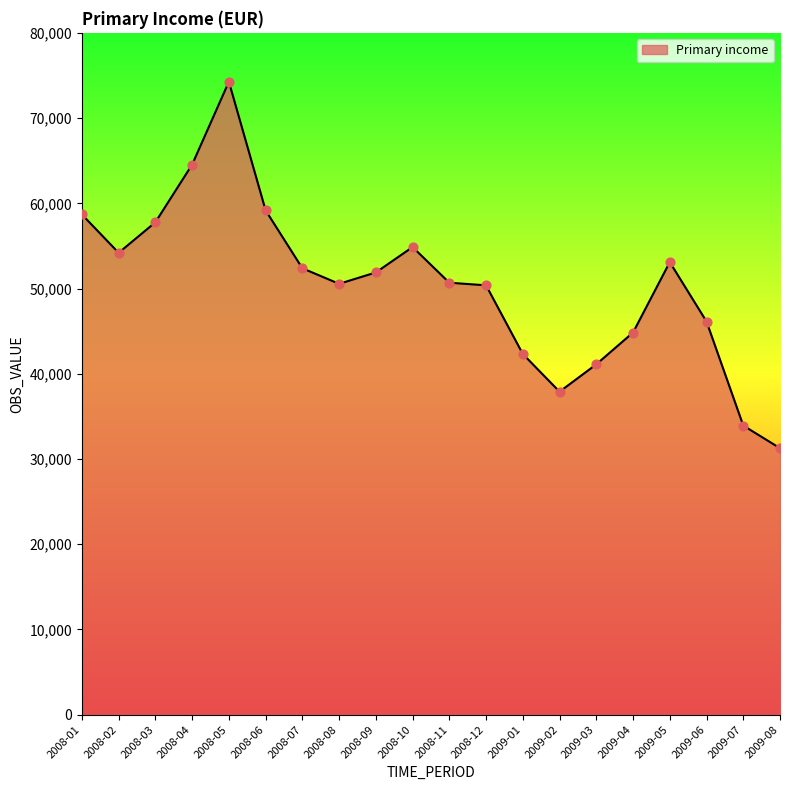

Approximately how many times larger is the value at 2009-07 compared to 2008-12?

0.7